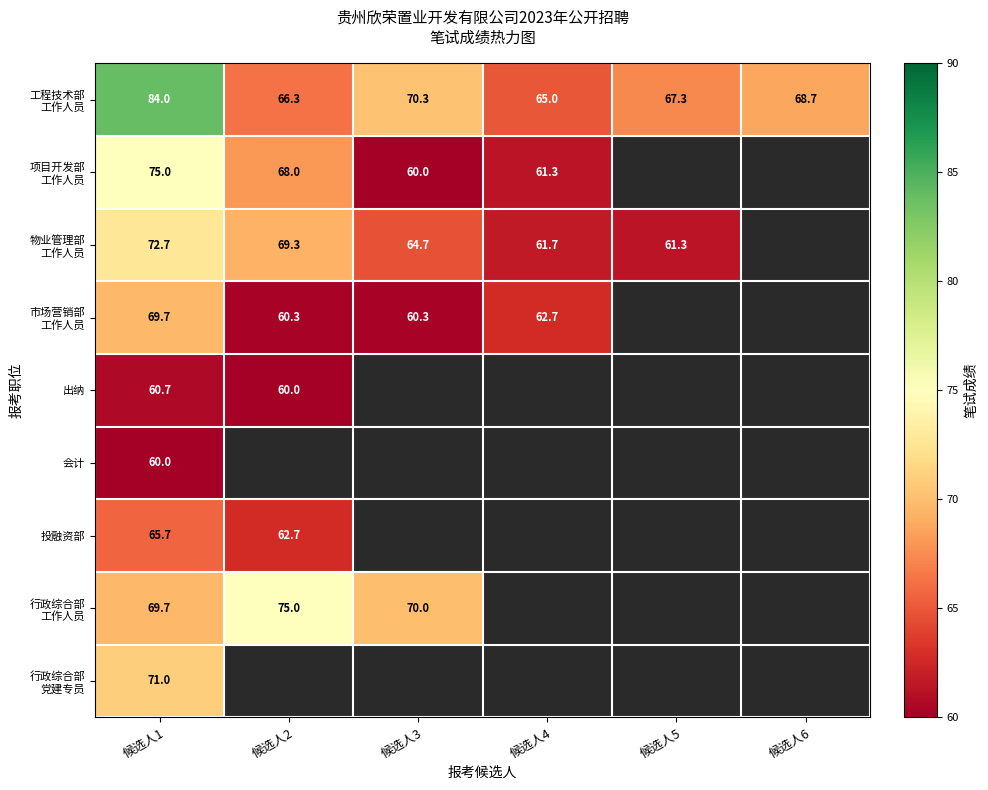

Which series has the widest spread of values?

row_0